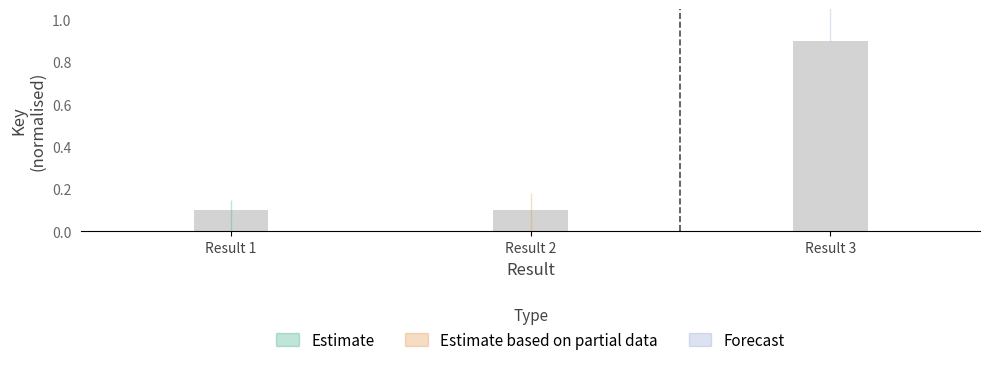

Reading right to left, transcribe all the data shown in this chart.

Result 3=0.9	Result 2=0.1	Result 1=0.1